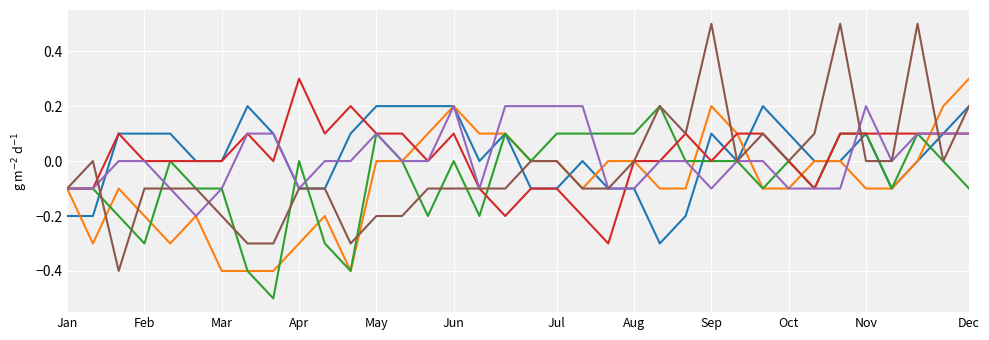

What is the minimum value shown in the chart?

-0.5